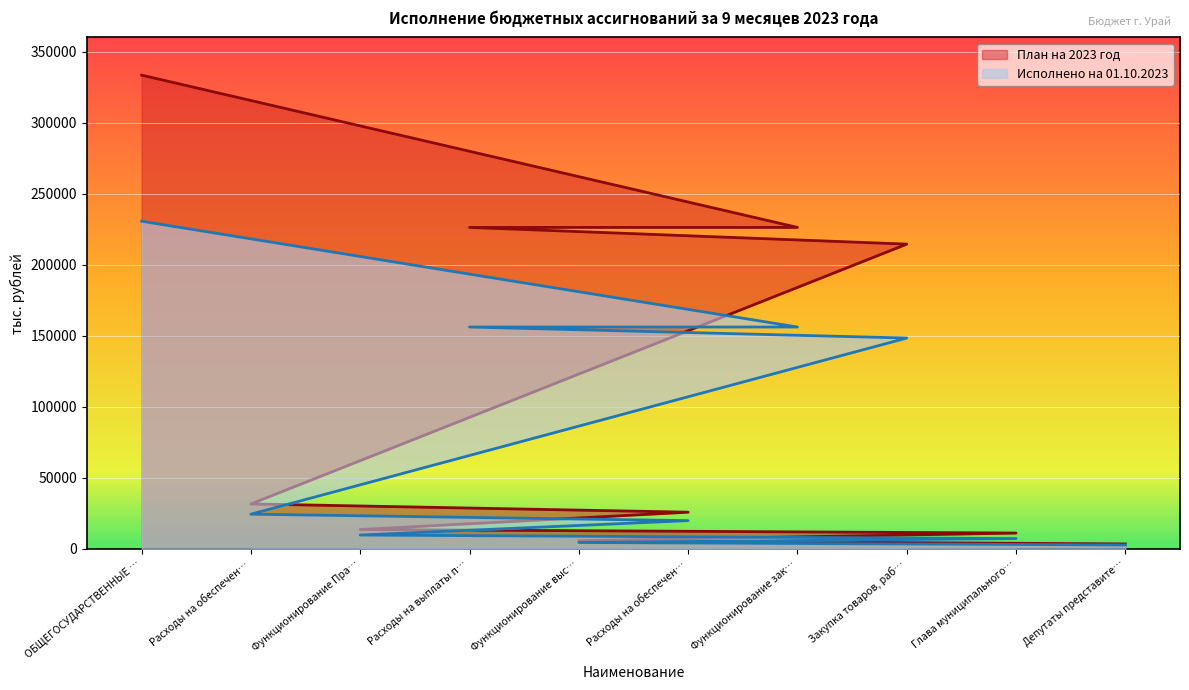

Which series has the largest total across all categories?

План на 2023 год